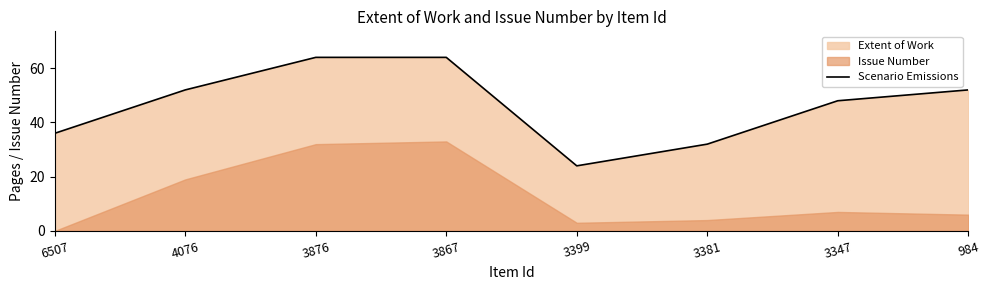

At which label is the value closest to 44?

3347